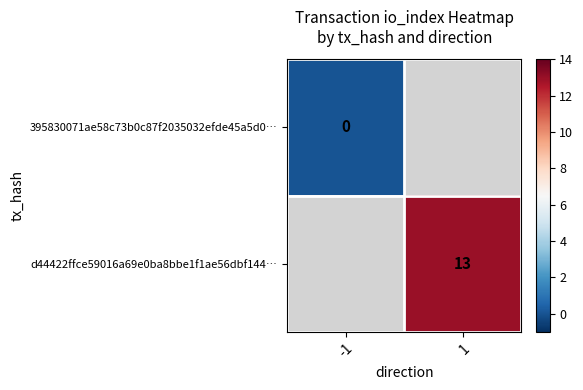

The value of d44422ffce59016a69e0ba8bbe1f1ae56dbf144… at 1 is 13. True or false?

True